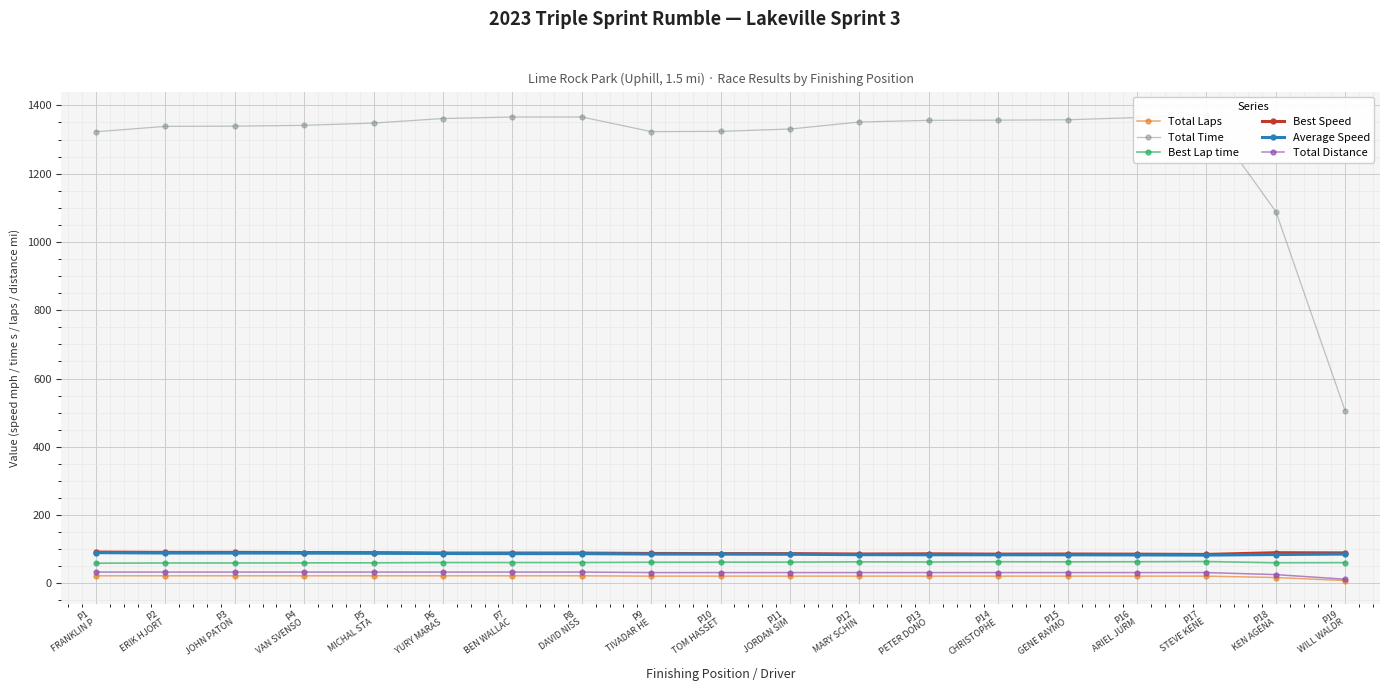

List the series in order of their peak value, highest first.

Total Time, Best Speed, Average Speed, Best Lap time, Total Distance, Total Laps